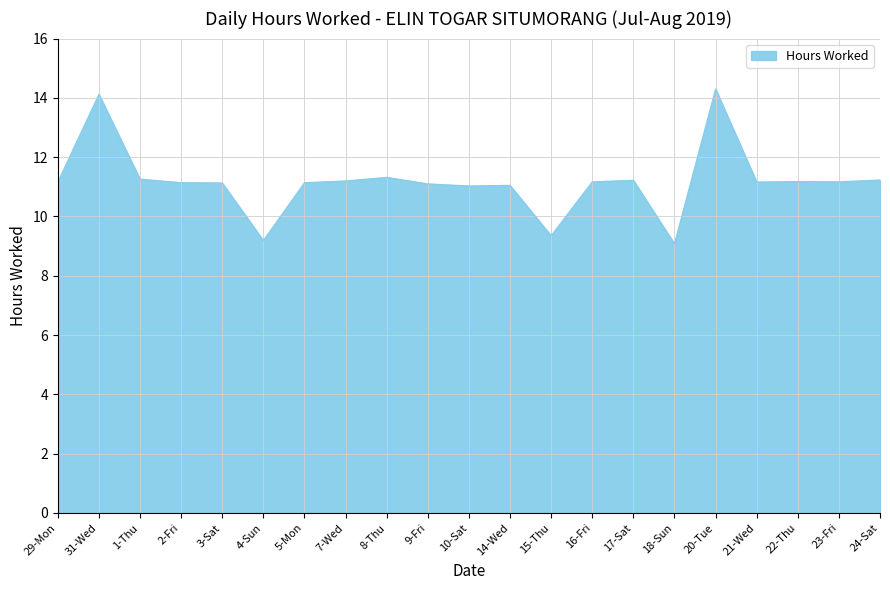

What position from the right is 23-Fri?

2